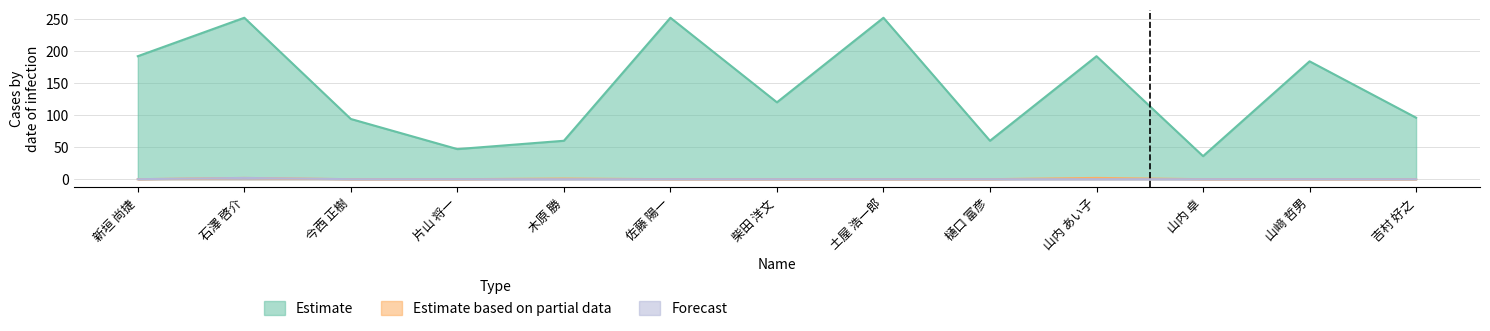

Is it true that Estimate equals 81 at 佐藤 陽一?

False